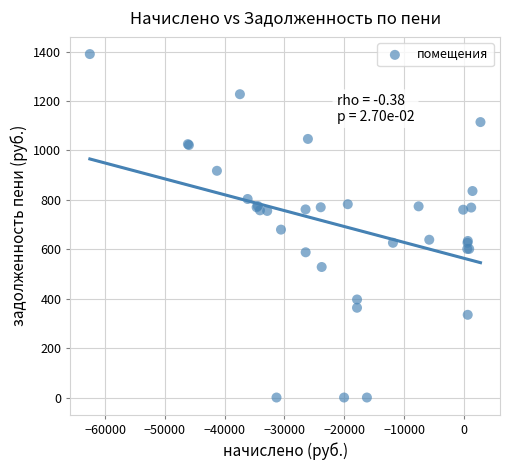

What Y value in the scatter plot is closest to 695?

679.5